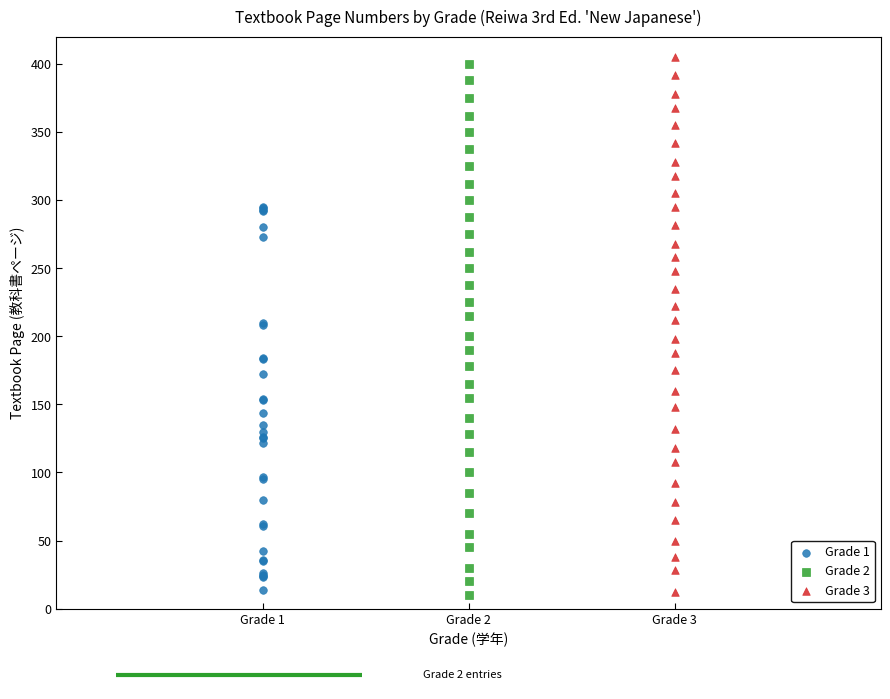

Which series has the widest spread of Y values?

Grade 3